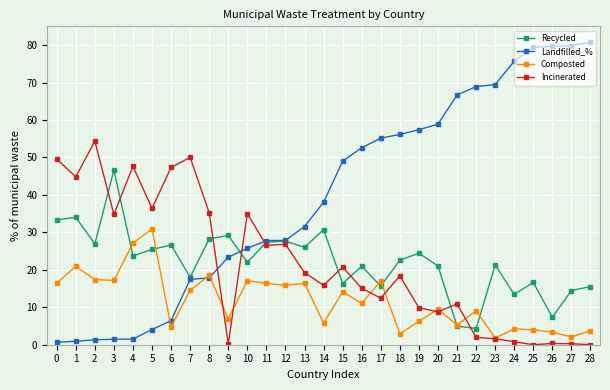

What is the value of the Landfilled_% point at the 12th from the left?

27.8